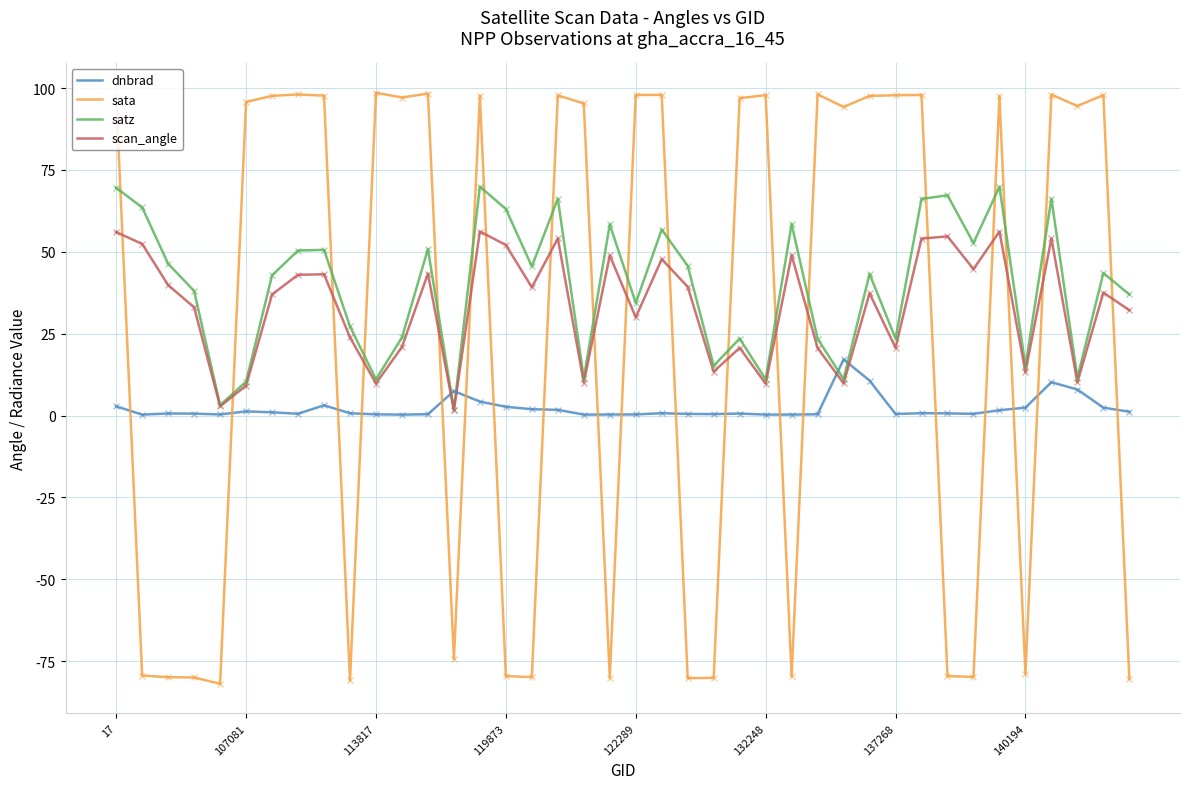

What is the difference between the maximum and minimum values in the sata series?

180.5